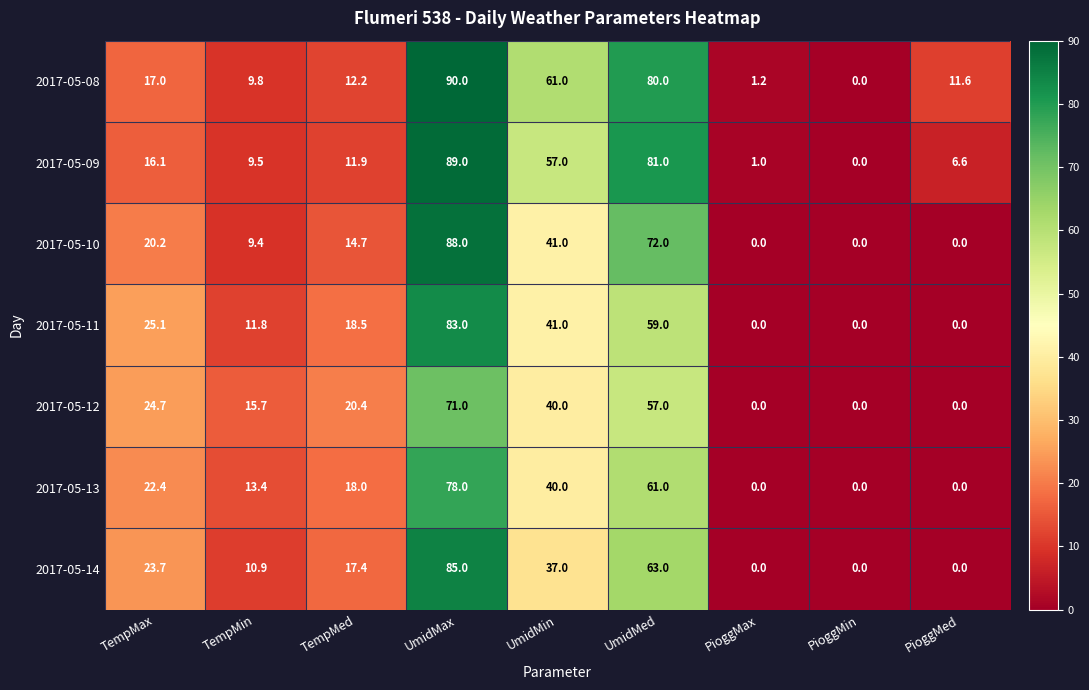

At which category is the sum across all series the highest?

UmidMax